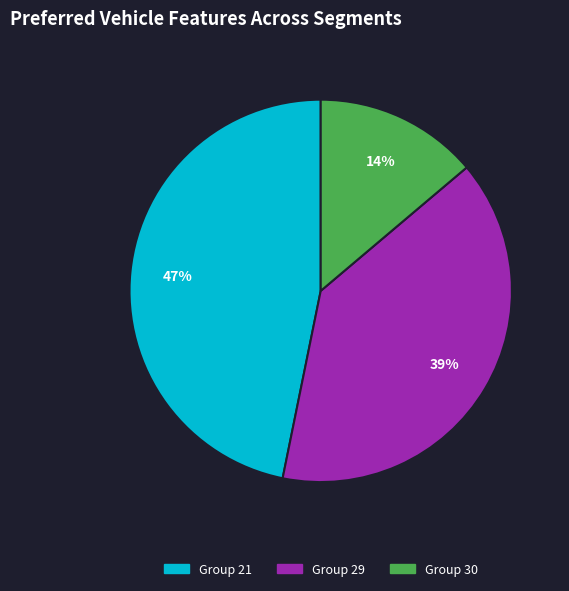

To the nearest percent, what is the difference between the largest and smallest slice percentages?

33%